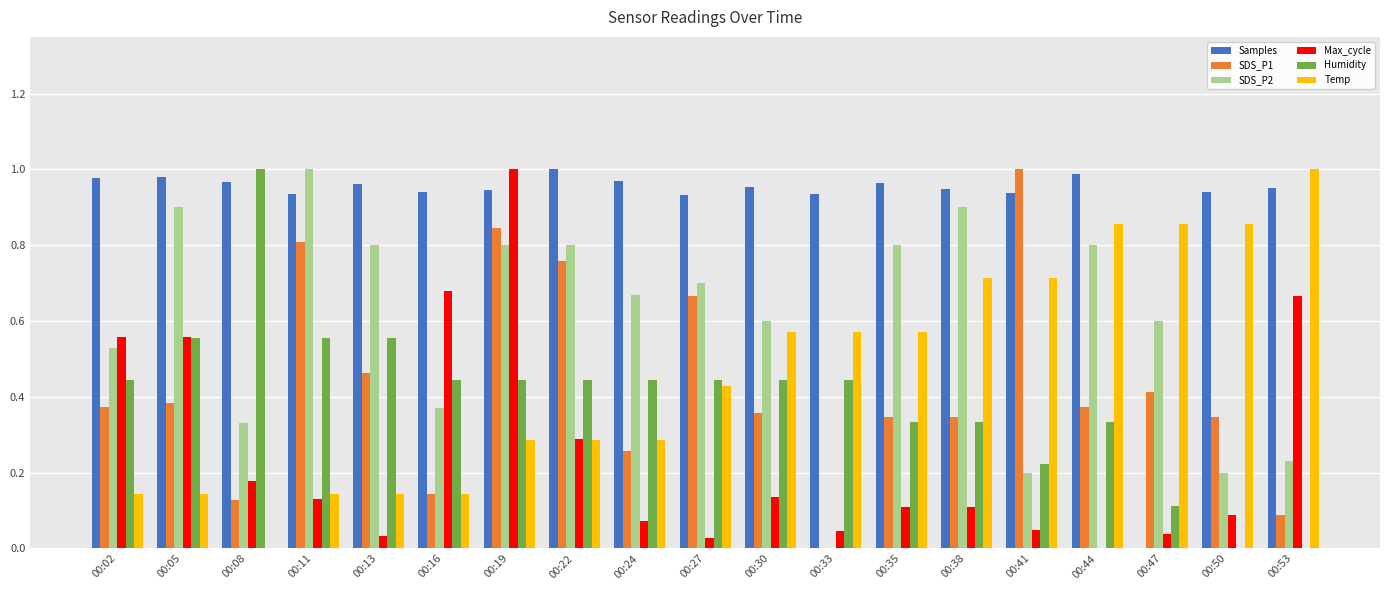

Which series changed the most between 00:13 and 00:50?

Temp